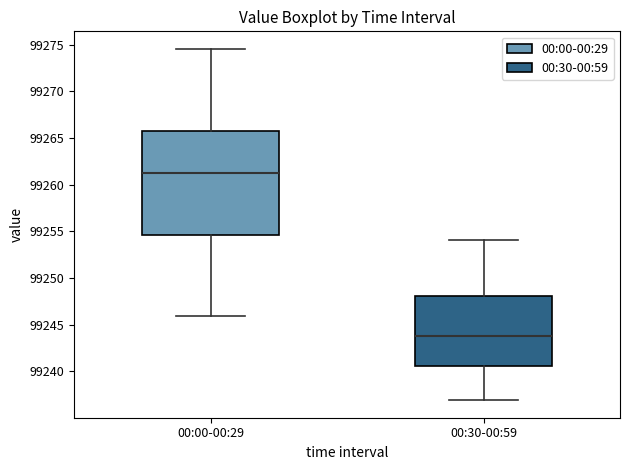

Reading left to right, transcribe this box plot: for each box, give where its median line is, the range the box spans, and where its two whiskers end, as read against the y-axis. The values are not printed on the chart, so give them approximately, as read against the axis.

00:00-00:29: median 99261.5, box 99254.5 to 99266.0, whiskers 99246.0 to 99274.5
00:30-00:59: median 99243.5, box 99240.5 to 99248.0, whiskers 99237.0 to 99254.0